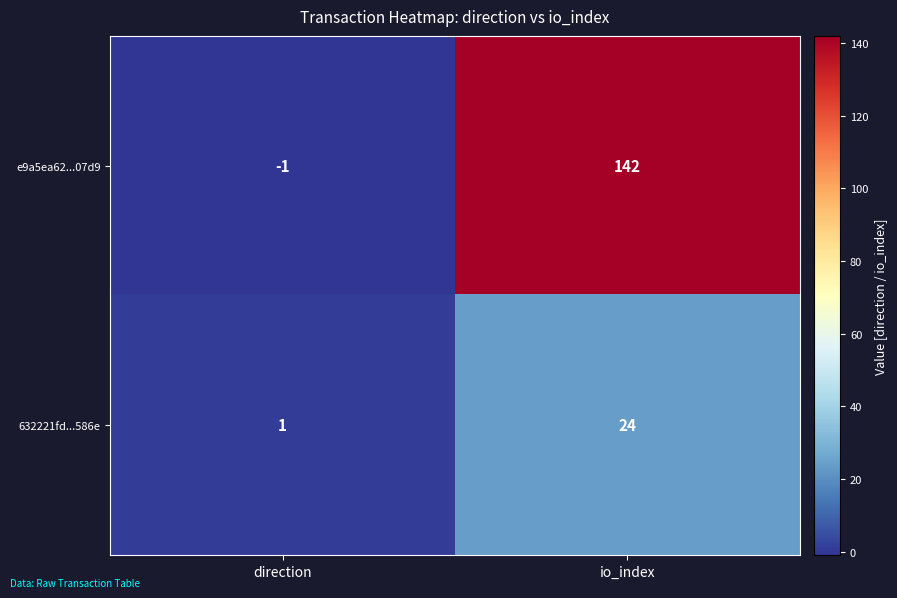

What is the sum of the 632221fd...586e values at io_index and direction?

25